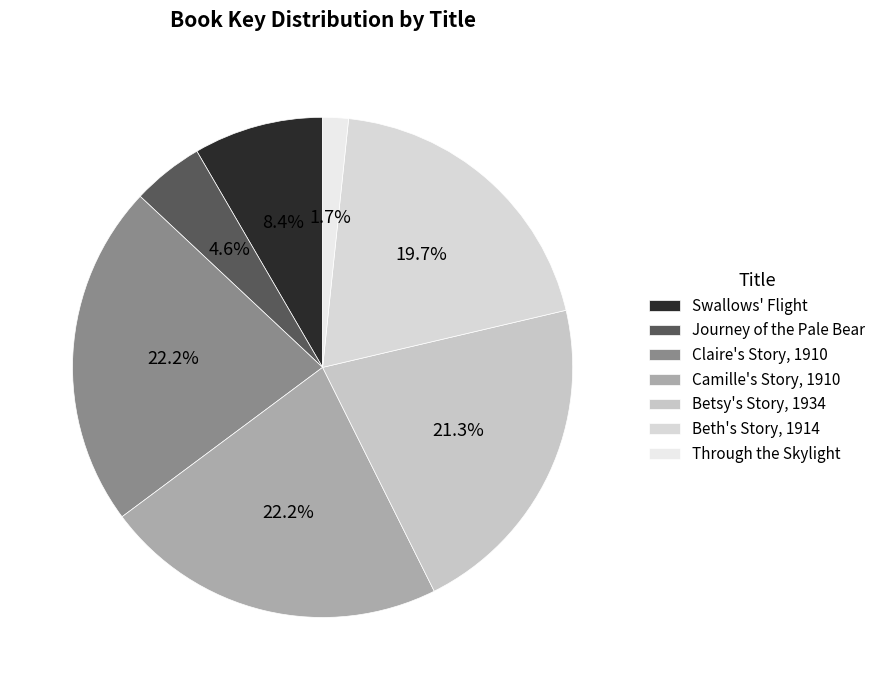

To the nearest percent, what is the average slice percentage?

14%